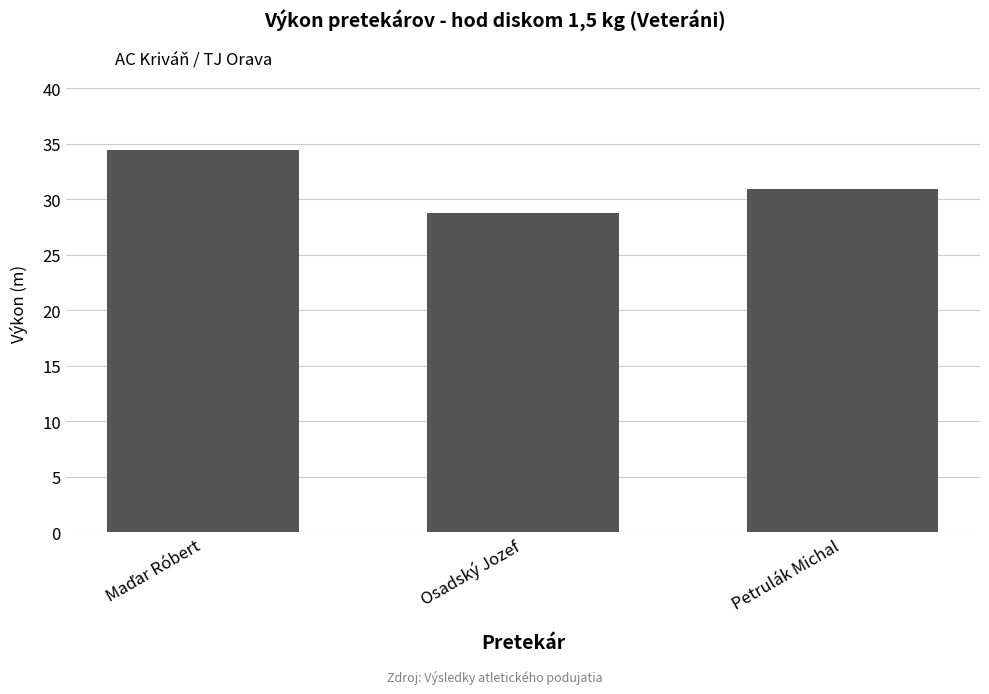

Reading right to left, list all the values displayed in this chart.

30.9	28.7	34.5